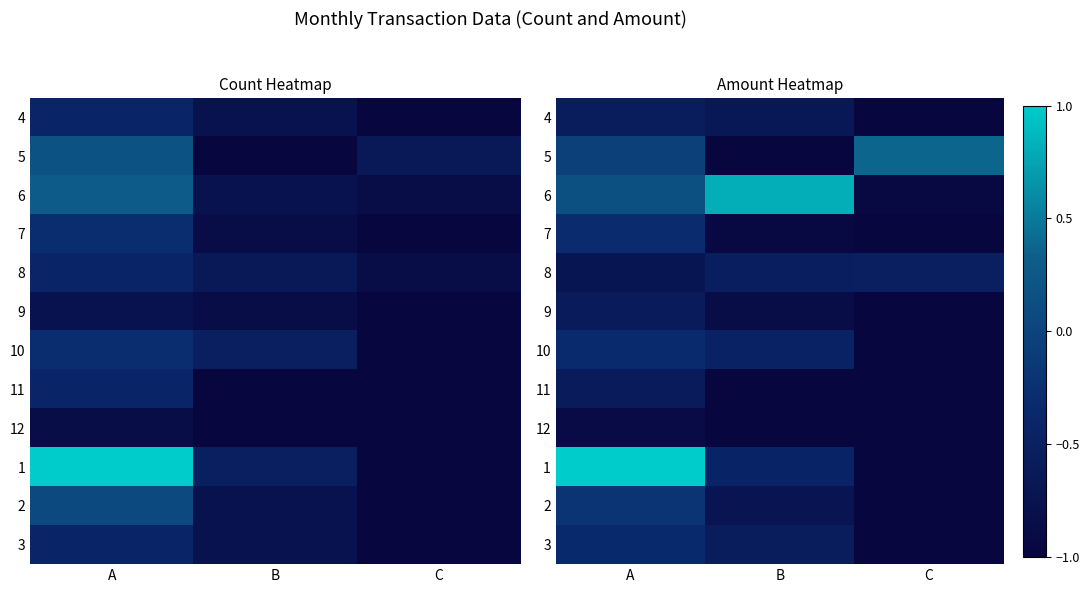

Is it true that 2 equals -0.7 at B?

True